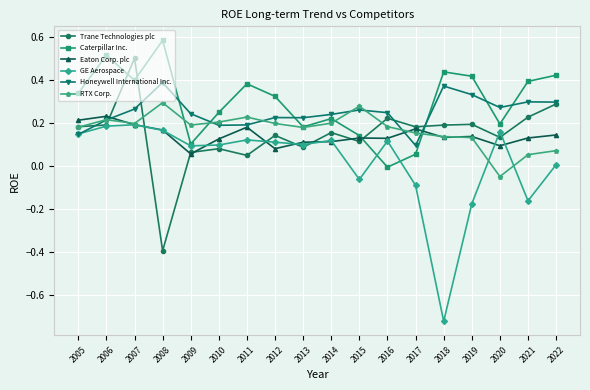

True or false: Eaton Corp. plc has a value of 0.1 at 2017.

False